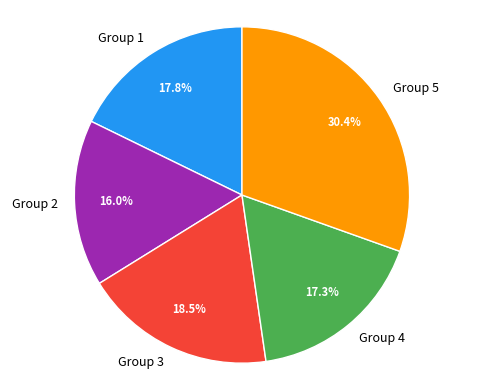

What percentage is NOT represented by Group 2?

84.0%